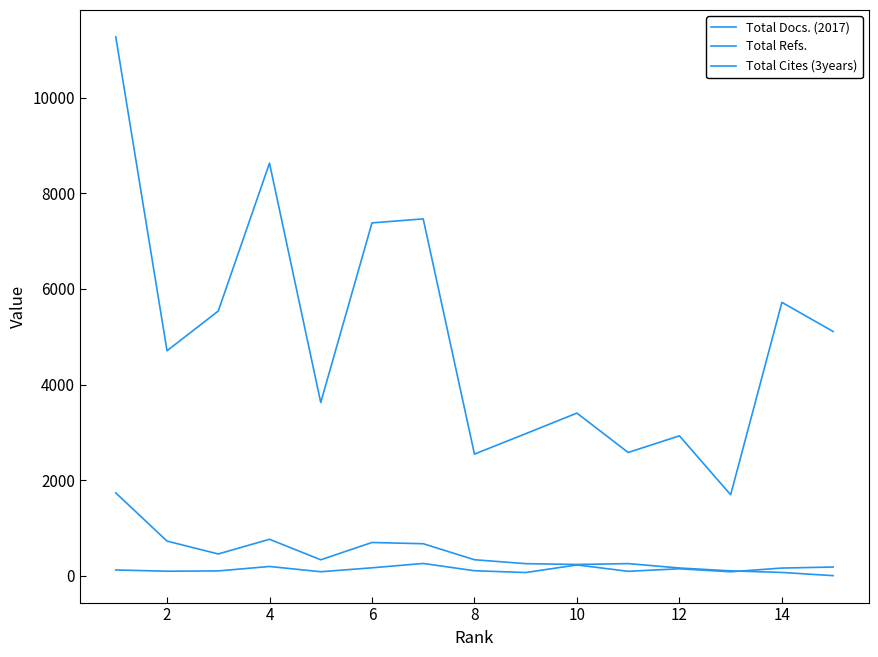

What is the sum of all Total Refs. values?

75571